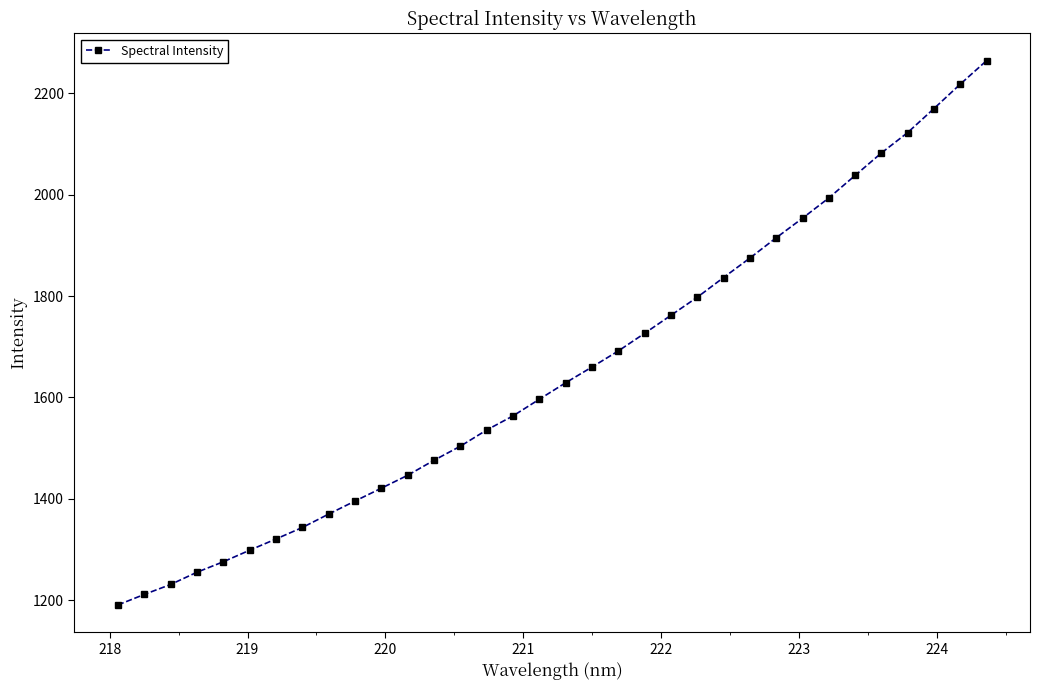

What is the average value?

1652.2